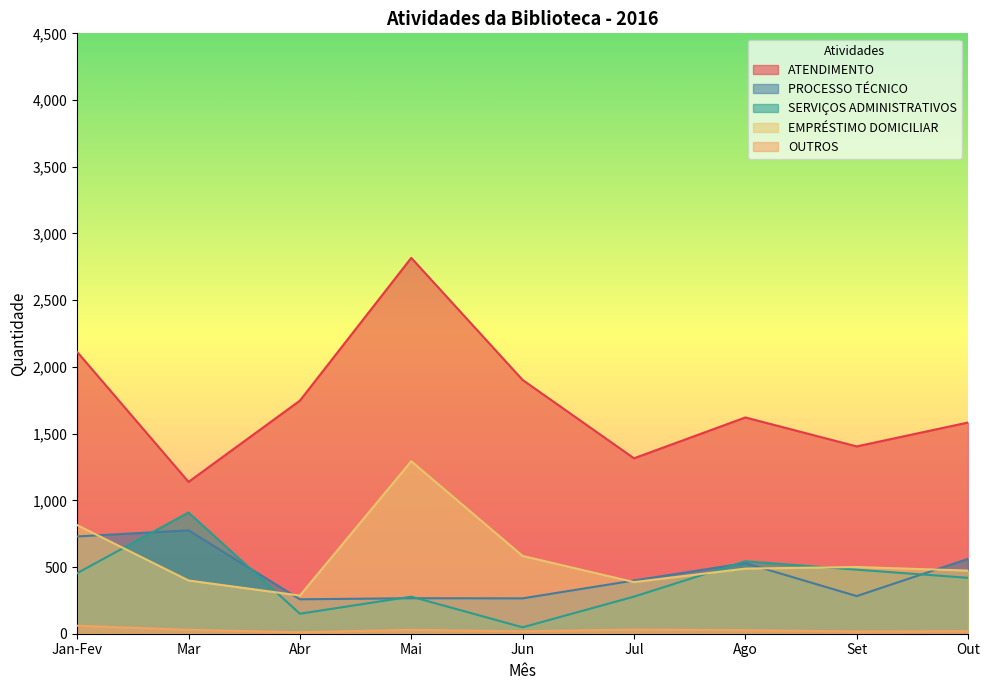

Reading left to right, transcribe all the data shown in this chart.

ATENDIMENTO: 2112	1138	1747	2817	1902	1315	1621	1404	1583
PROCESSO TÉCNICO: 729	775	258	266	265	399	529	282	561
SERVIÇOS ADMINISTRATIVOS: 454	908	150	278	48	278	543	480	419
EMPRÉSTIMO DOMICILIAR: 814	399	286	1293	583	387	488	500	473
OUTROS: 60	29	11	29	18	31	26	17	19